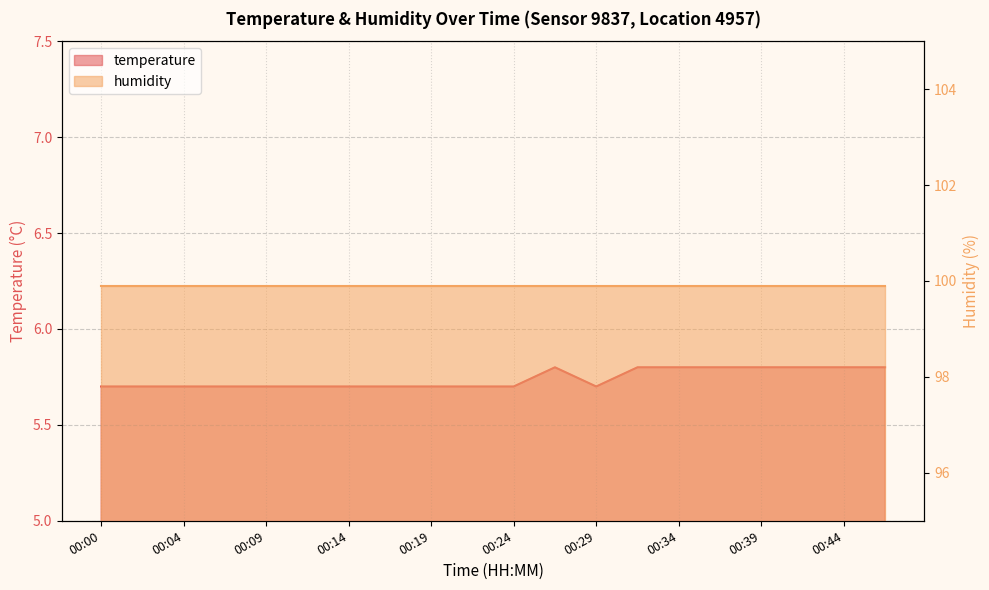

Reading right to left, extract all data points from this chart.

00:46=5.8	00:44=5.8	00:41=5.8	00:39=5.8	00:36=5.8	00:34=5.8	00:31=5.8	00:29=5.7	00:26=5.8	00:24=5.7	00:21=5.7	00:19=5.7	00:17=5.7	00:14=5.7	00:12=5.7	00:09=5.7	00:07=5.7	00:04=5.7	00:02=5.7	00:00=5.7